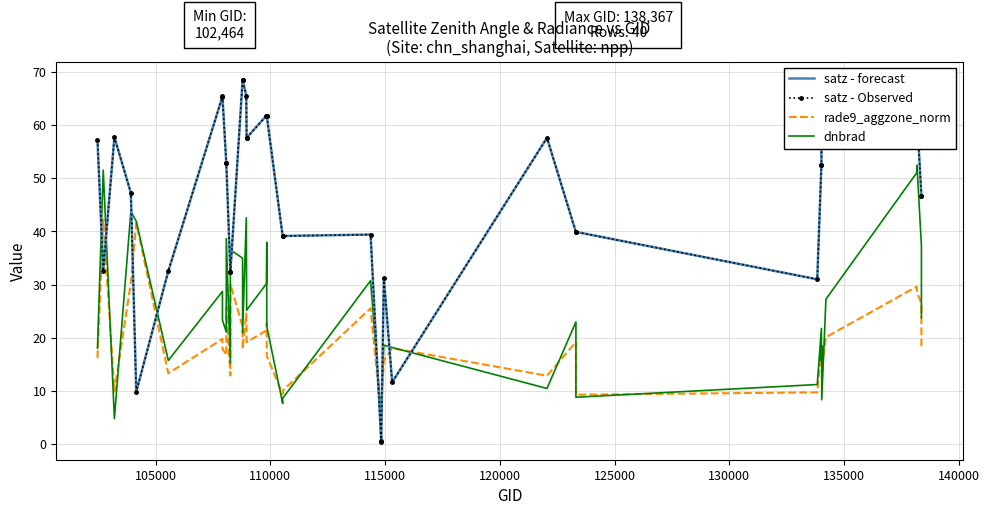

What is the average value of the rade9_aggzone_norm series?

19.3